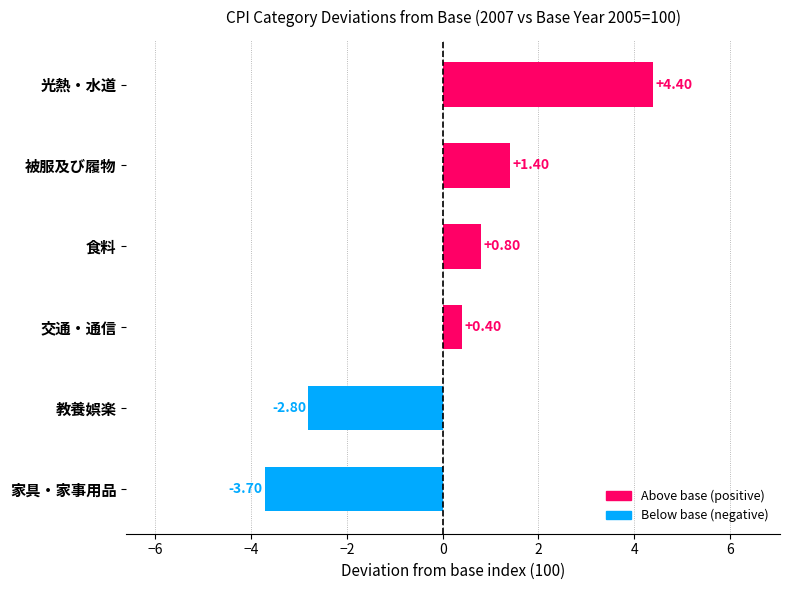

At which category does the chart reach its peak across all series?

光熱・水道